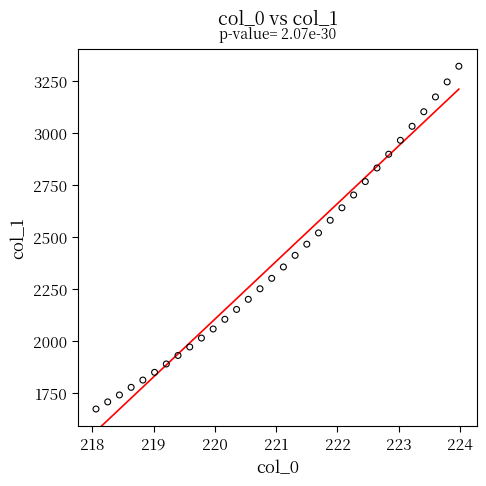

What is the range of Y values (max minus min)?

1645.3